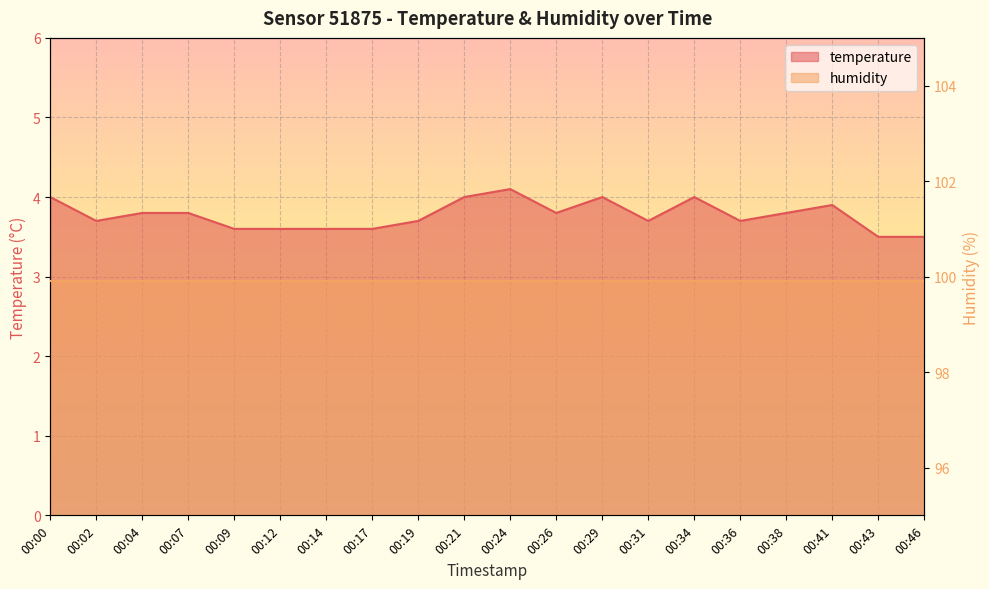

Reading right to left, extract all data points from this chart.

00:46=3.5	00:43=3.5	00:41=3.9	00:38=3.8	00:36=3.7	00:34=4.0	00:31=3.7	00:29=4.0	00:26=3.8	00:24=4.1	00:21=4.0	00:19=3.7	00:17=3.6	00:14=3.6	00:12=3.6	00:09=3.6	00:07=3.8	00:04=3.8	00:02=3.7	00:00=4.0